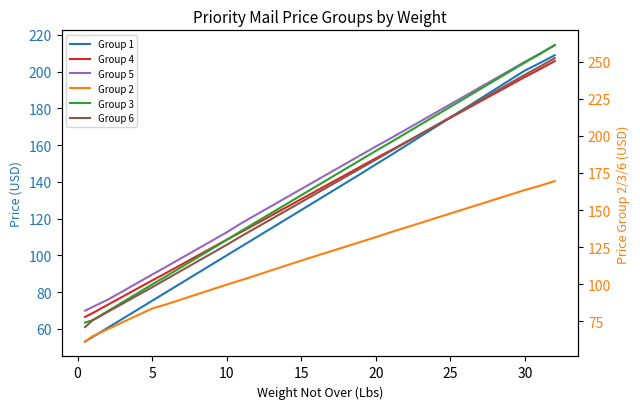

What are all the series names shown in the legend?

Group 1, Group 4, Group 5, Group 2, Group 3, Group 6